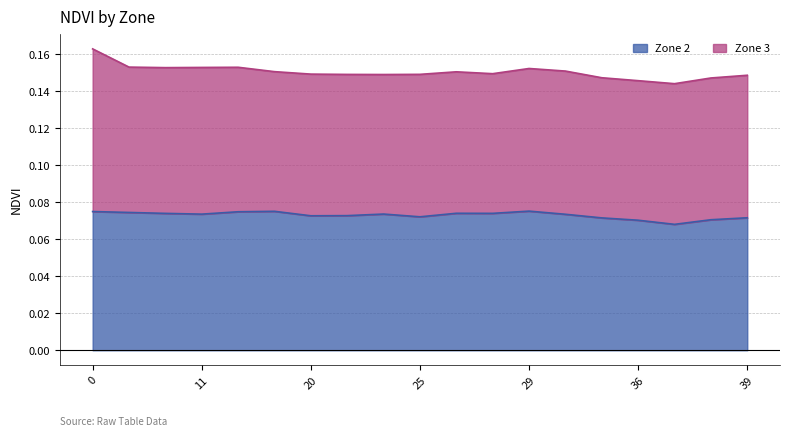

Reading left to right, list all the values displayed in this chart.

0=0.1	6=0.1	10=0.1	11=0.1	12=0.1	15=0.1	20=0.1	23=0.1	24=0.1	25=0.1	26=0.1	27=0.1	29=0.1	34=0.1	35=0.1	36=0.1	37=0.1	38=0.1	39=0.1